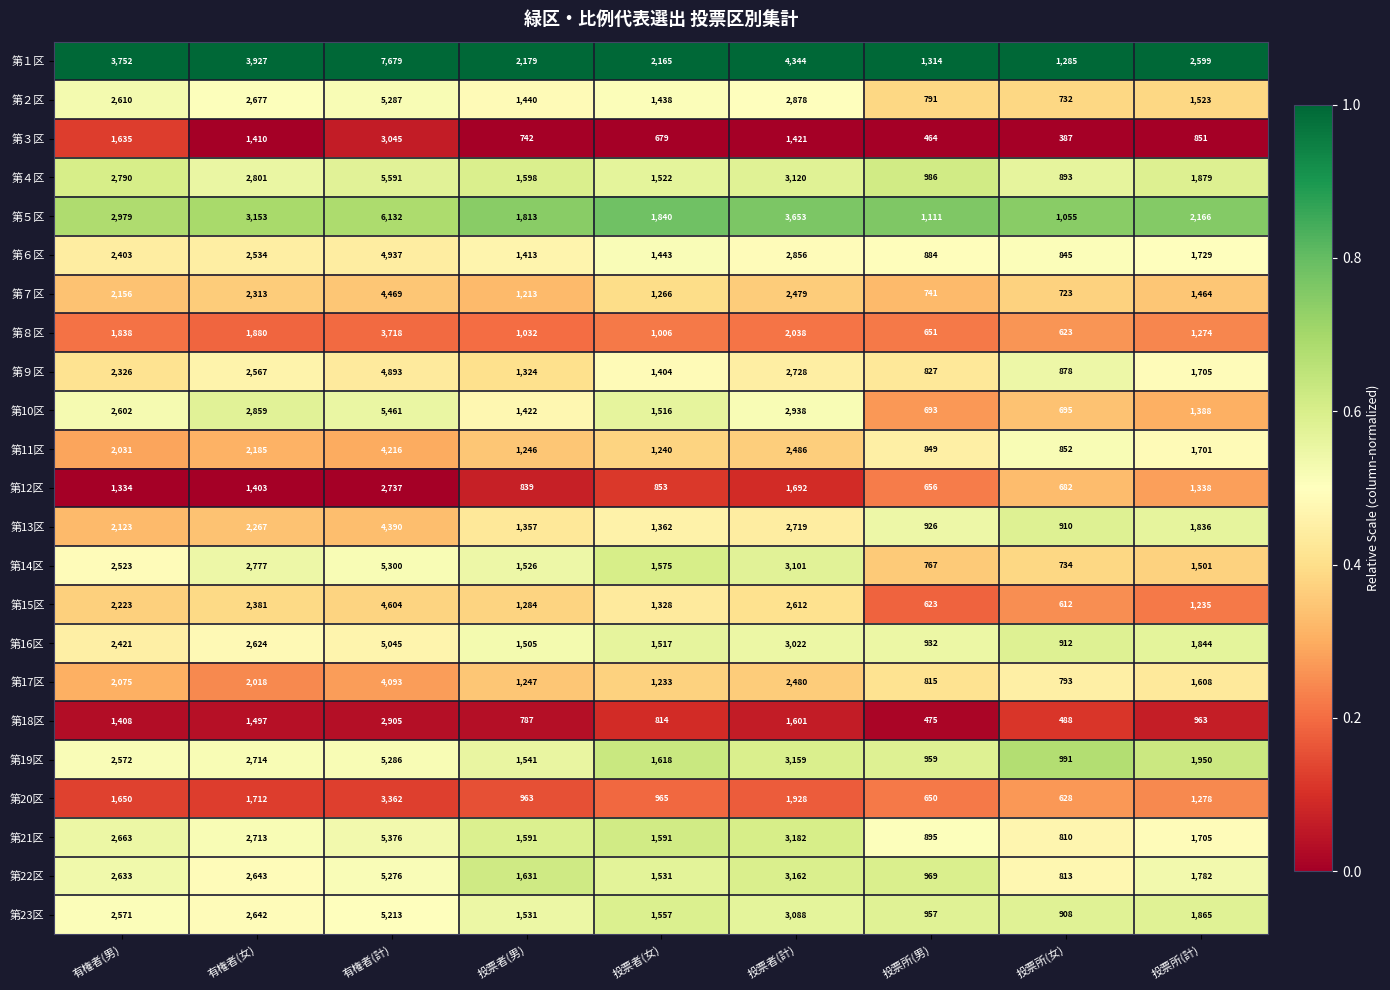

The value of 第２区 at 投票所(女) is 732. True or false?

True